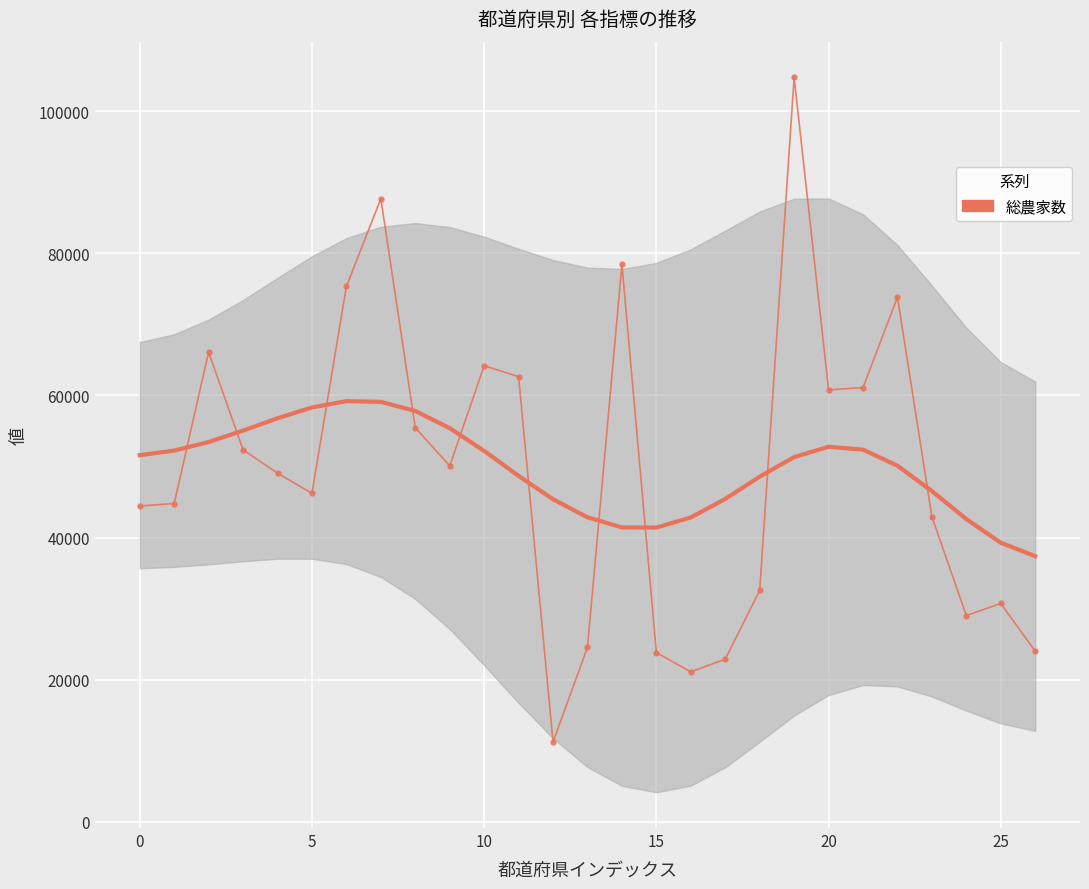

The value at 11 is 107371. True or false?

False